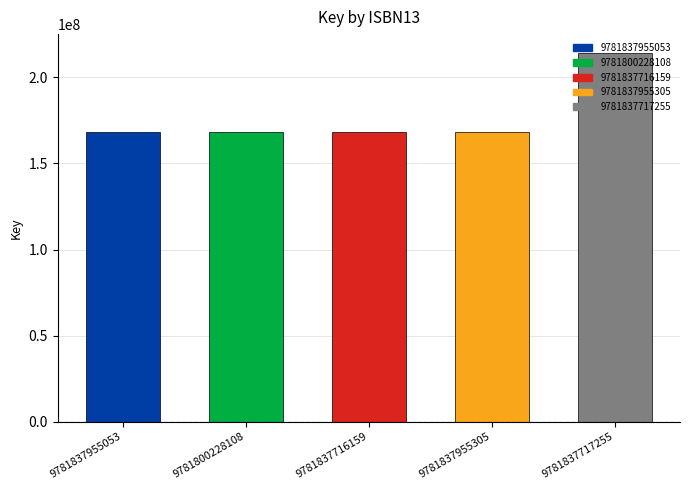

What is the label of the 5th bar from the right?

9781837955053